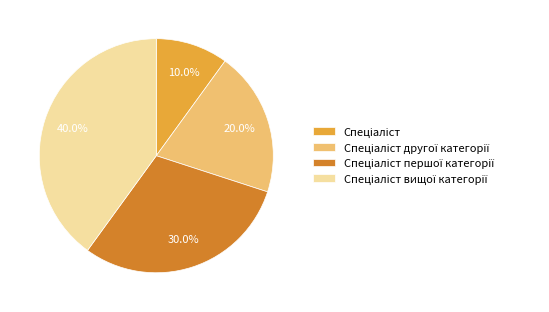

Is there any slice that represents more than half of the pie?

No